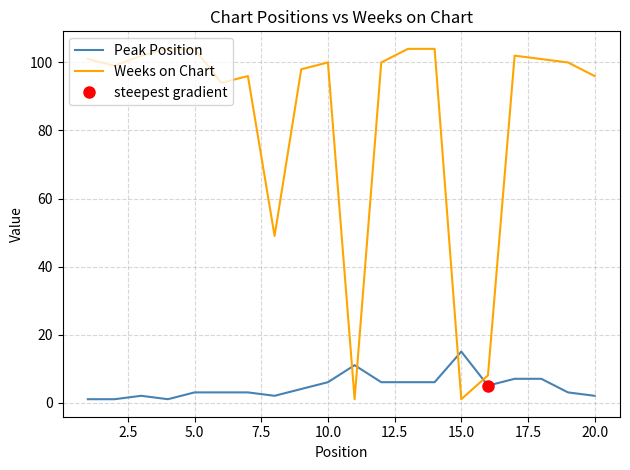

True or false: Peak Position and Weeks on Chart intersect in this chart.

True